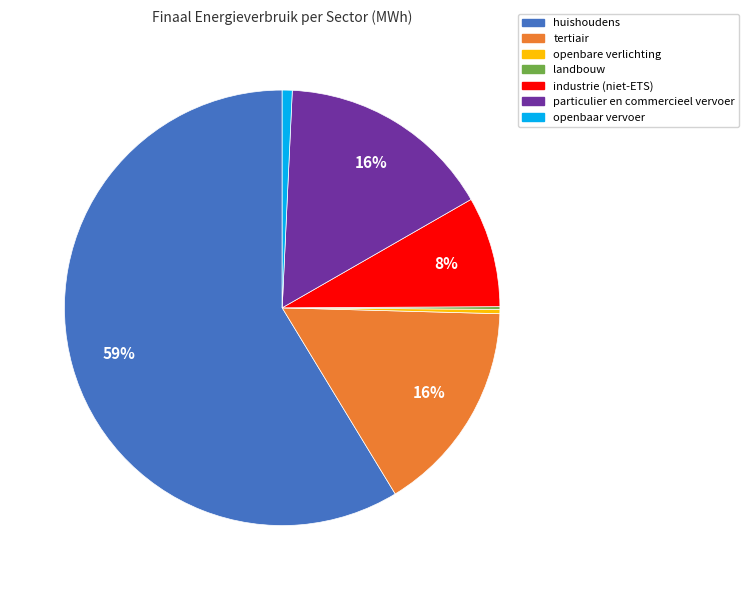

To the nearest percent, what is the difference between the tertiair and openbare verlichting slice percentages?

16%